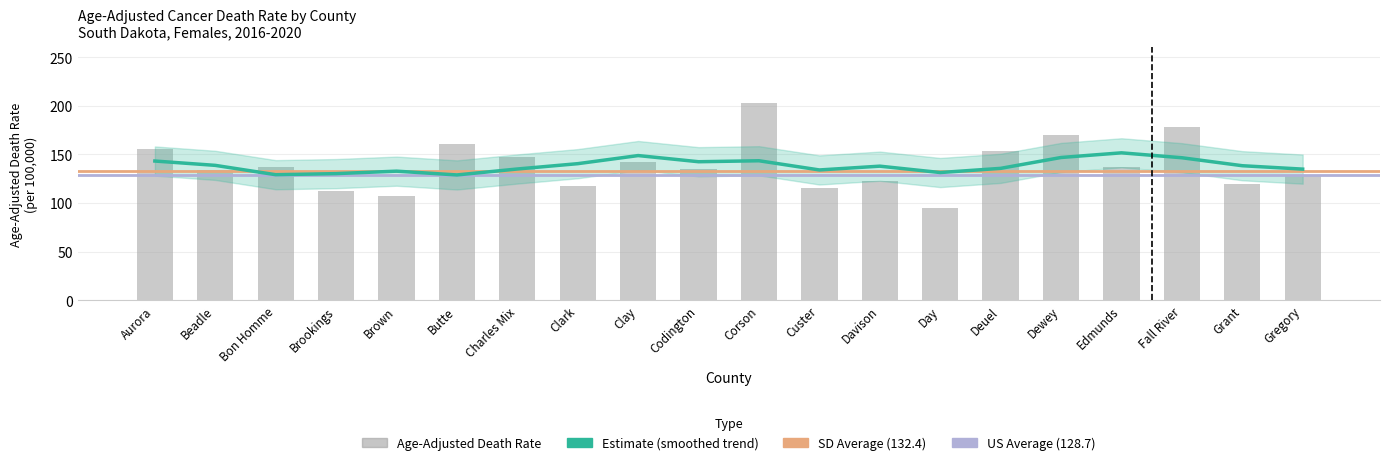

Where is the data nearest to the value 148?

Charles Mix